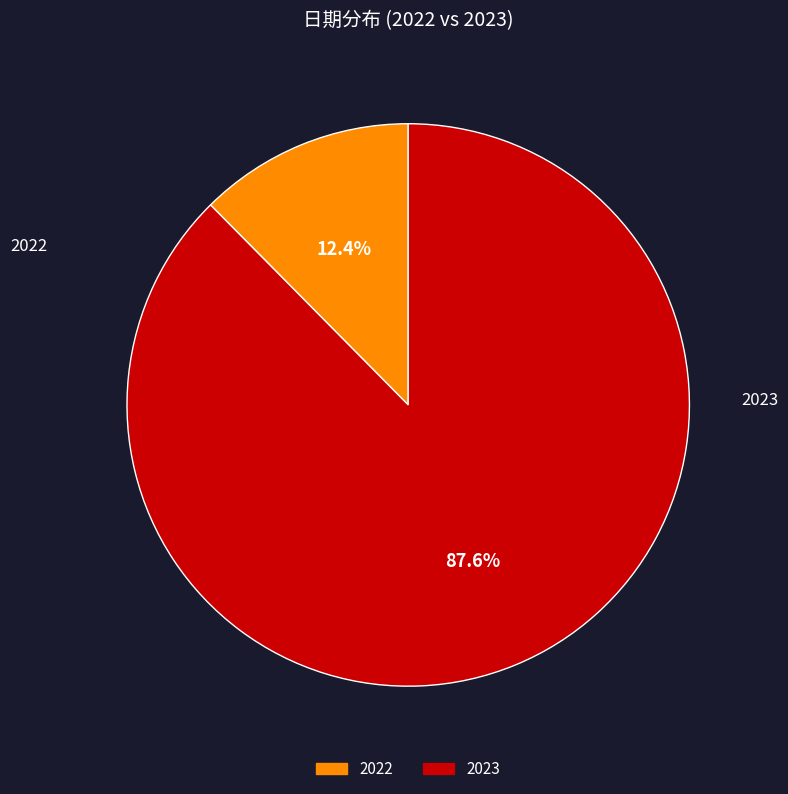

To the nearest percent, what portion does 2022 represent?

12%